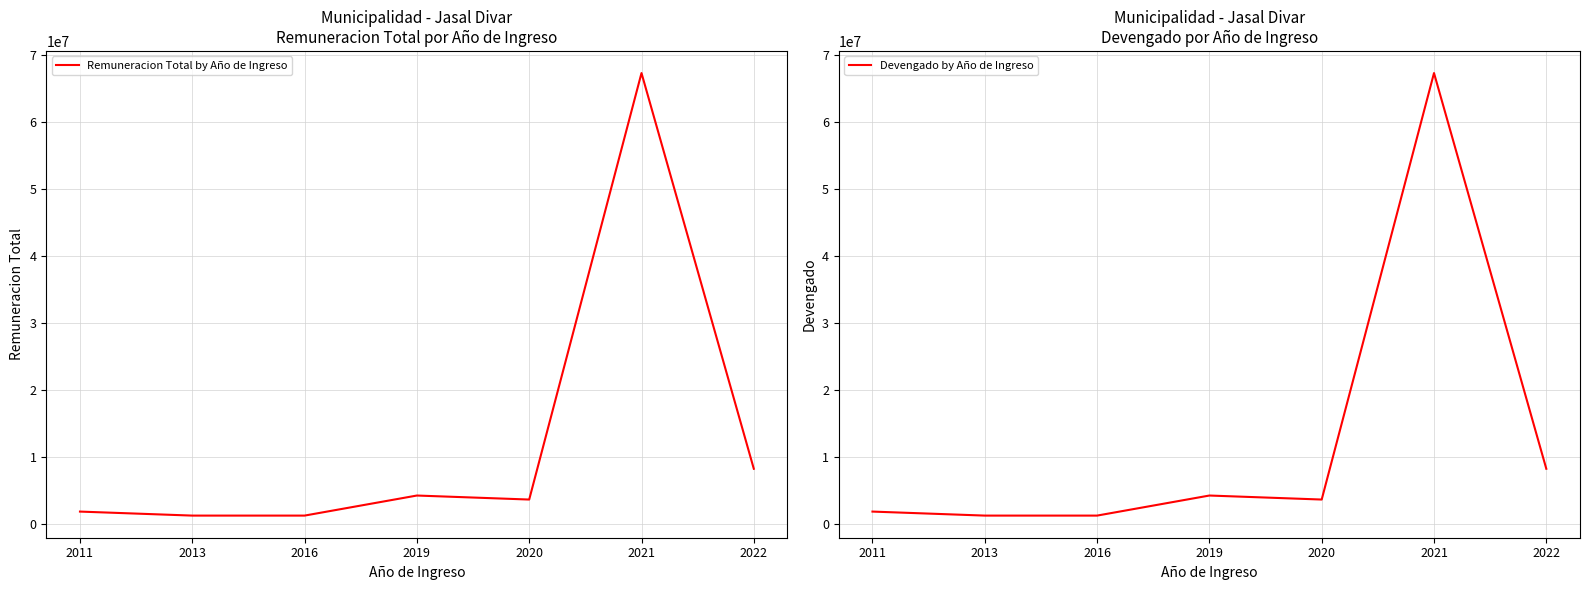

Where is Remuneracion Total by Año de Ingreso nearest to the value 34280000?

2022